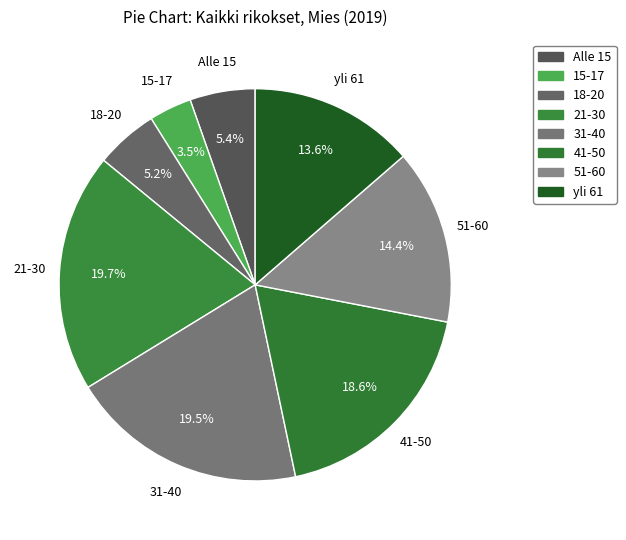

To the nearest percent, what portion does 15-17 represent?

4%